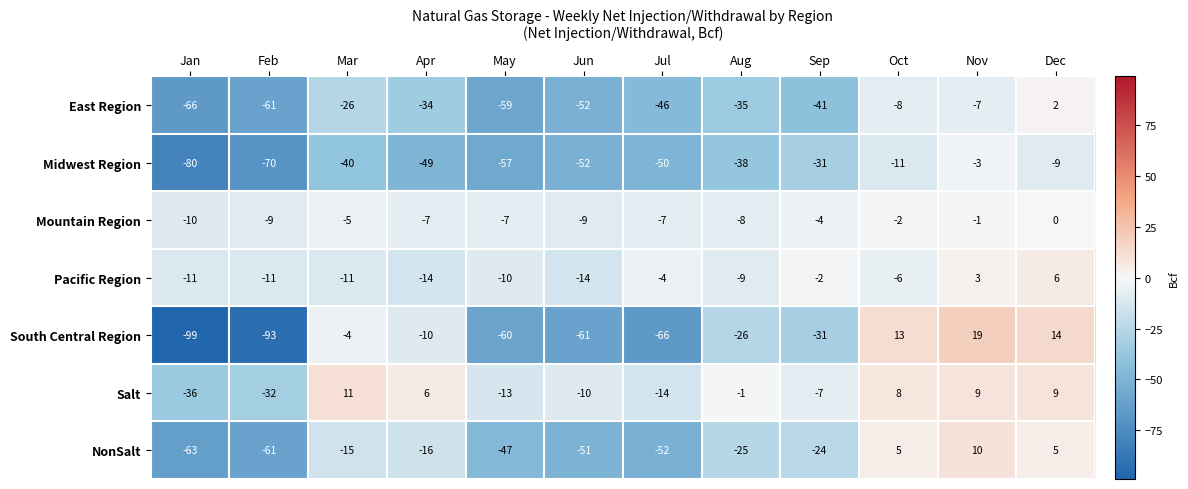

What is the total value across all series at Apr?

-124